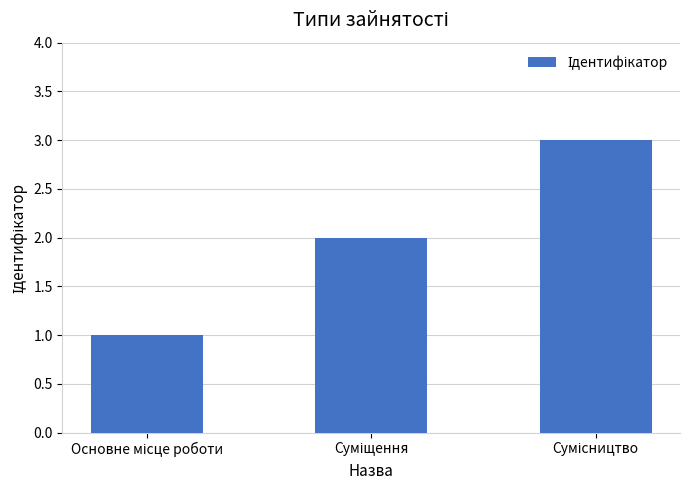

What is the greatest value displayed?

3